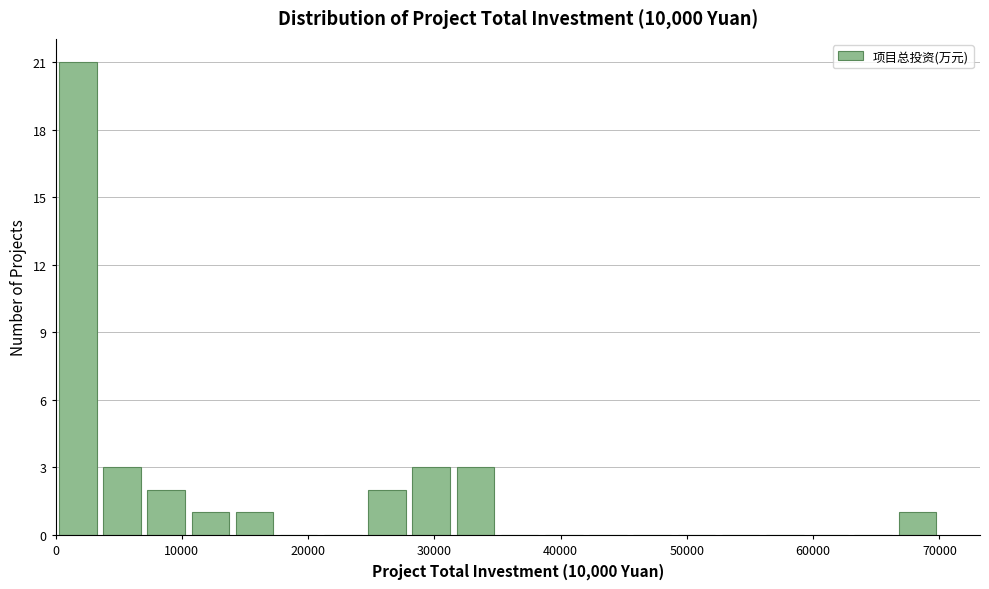

Read against the x-axis, roughly where is the centre of the tallest bar?

2000